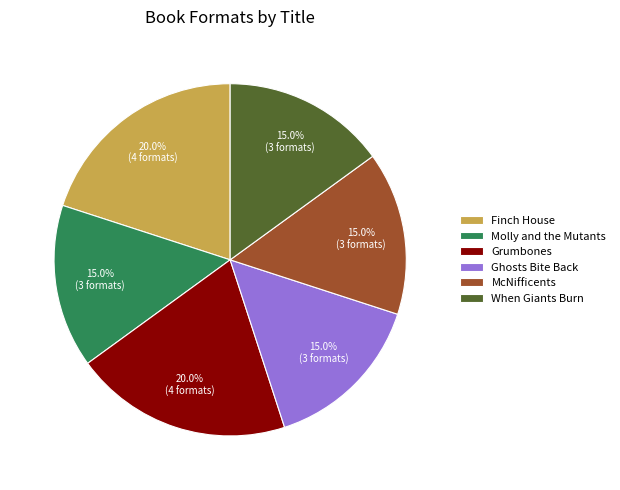

The When Giants Burn slice represents 15% of the pie. True or false?

True